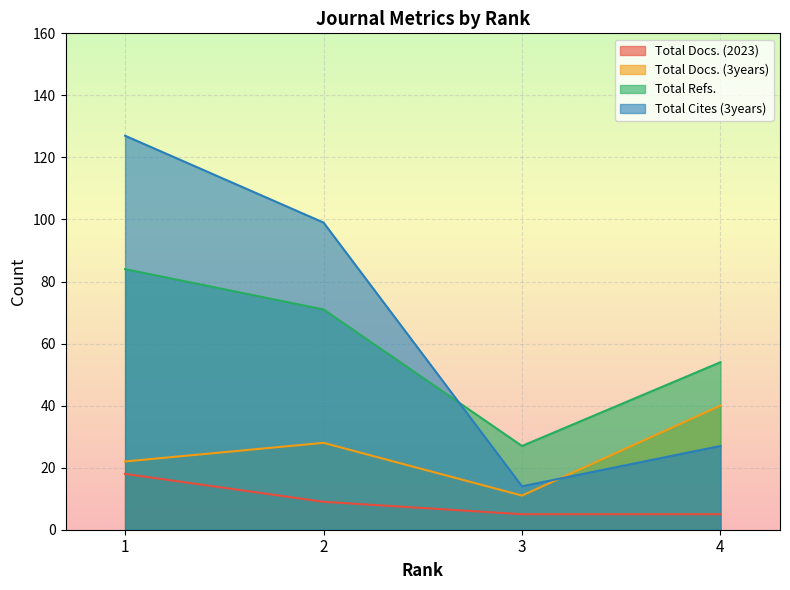

After their last crossing, which series has the higher values: Total Cites (3years) or Total Refs.?

Total Refs.